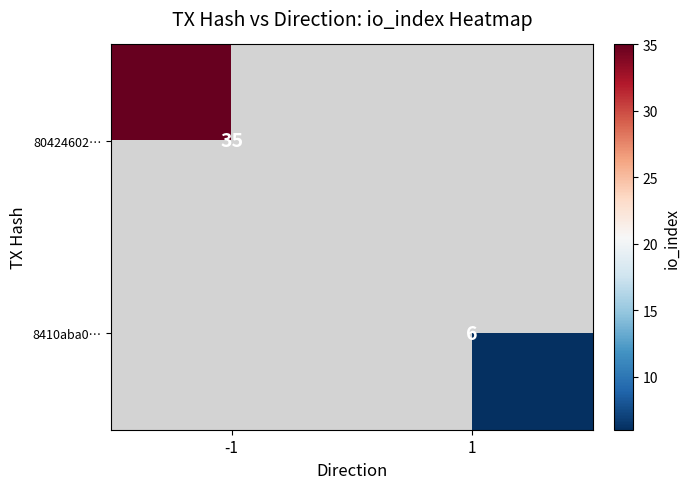

True or false: 80424602… has a value of 23 at -1.

False